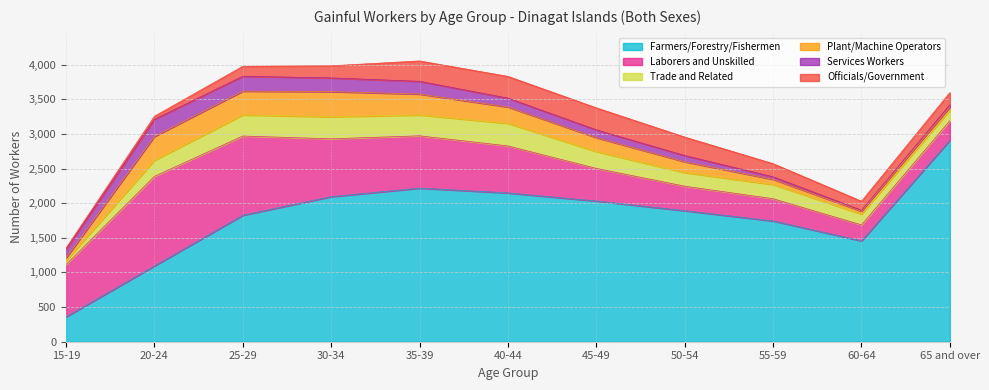

Reading left to right, transcribe all the data shown in this chart.

Farmers/Forestry/Fishermen: 360	1094	1826	2094	2217	2148	2031	1891	1743	1456	2908
Laborers and Unskilled: 754	1293	1143	835	755	678	471	354	321	230	283
Trade and Related: 56	232	305	318	302	326	243	197	205	156	153
Plant/Machine Operators: 39	344	343	363	301	236	201	156	75	41	42
Services Workers: 124	247	215	198	184	128	112	89	36	14	35
Officials/Government: 19	45	144	175	294	314	318	267	190	131	176